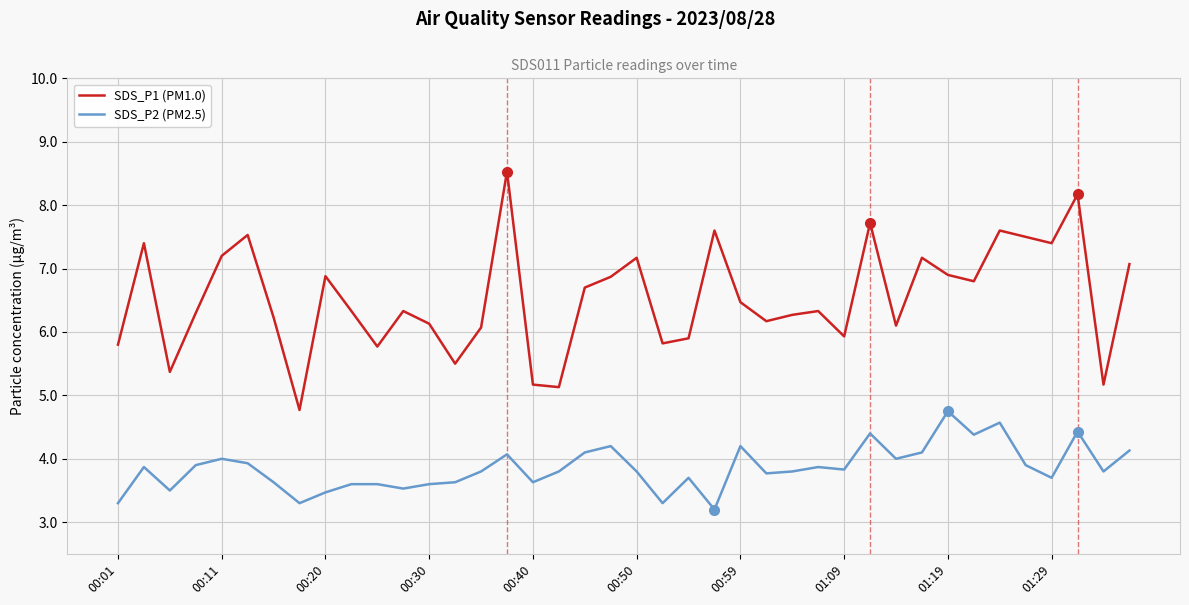

True or false: SDS_P2 (PM2.5) and SDS_P1 (PM1.0) cross at least once.

False